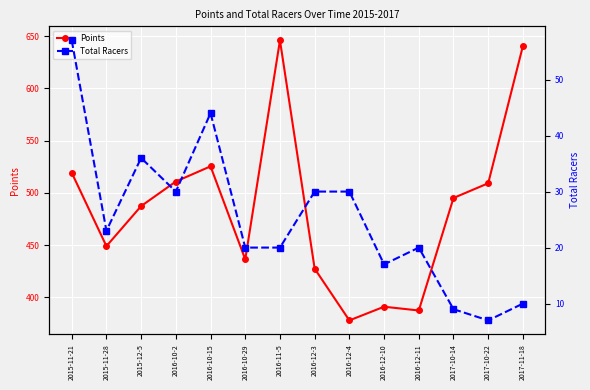

What is the sum of all Total Racers values?

353.0